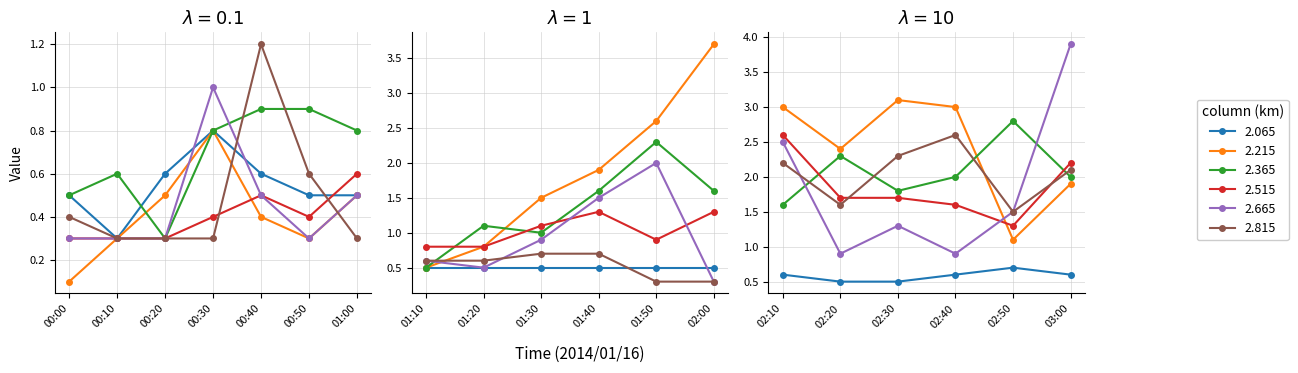

Reading left to right, extract all data points from this chart.

2.065: 0.5	0.3	0.6	0.8	0.6	0.5	0.5	0.5	0.5	0.5	0.5	0.5	0.5	0.6	0.5	0.5	0.6	0.7	0.6
2.215: 0.1	0.3	0.5	0.8	0.4	0.3	0.5	0.5	0.8	1.5	1.9	2.6	3.7	3.0	2.4	3.1	3.0	1.1	1.9
2.365: 0.5	0.6	0.3	0.8	0.9	0.9	0.8	0.5	1.1	1.0	1.6	2.3	1.6	1.6	2.3	1.8	2.0	2.8	2.0
2.515: 0.3	0.3	0.3	0.4	0.5	0.4	0.6	0.8	0.8	1.1	1.3	0.9	1.3	2.6	1.7	1.7	1.6	1.3	2.2
2.665: 0.3	0.3	0.3	1.0	0.5	0.3	0.5	0.6	0.5	0.9	1.5	2.0	0.3	2.5	0.9	1.3	0.9	1.5	3.9
2.815: 0.4	0.3	0.3	0.3	1.2	0.6	0.3	0.6	0.6	0.7	0.7	0.3	0.3	2.2	1.6	2.3	2.6	1.5	2.1